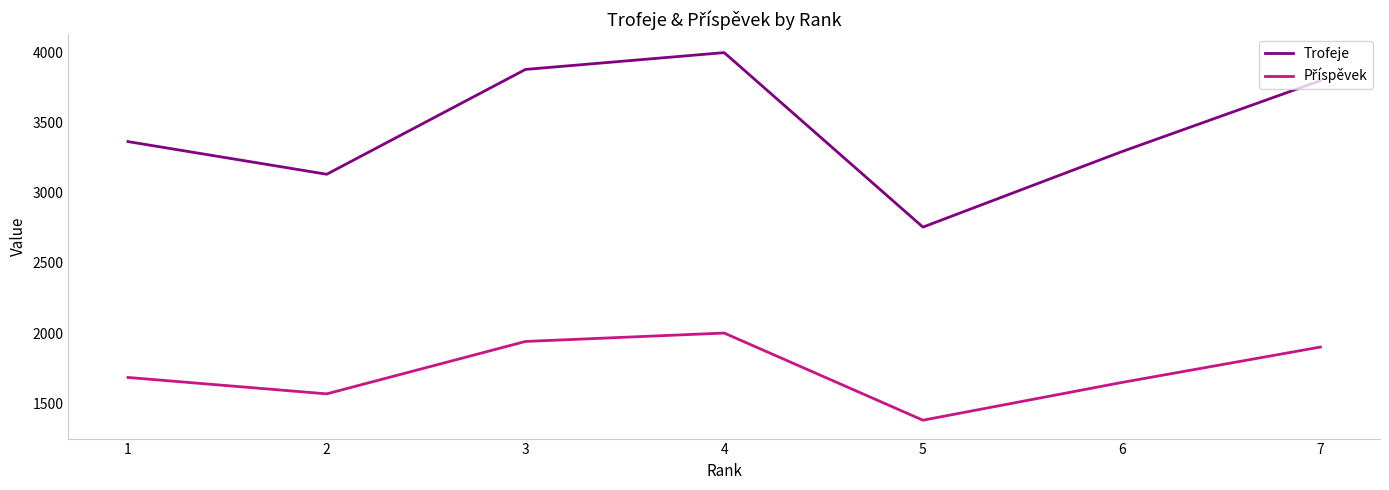

What is the maximum value shown in the chart?

4001